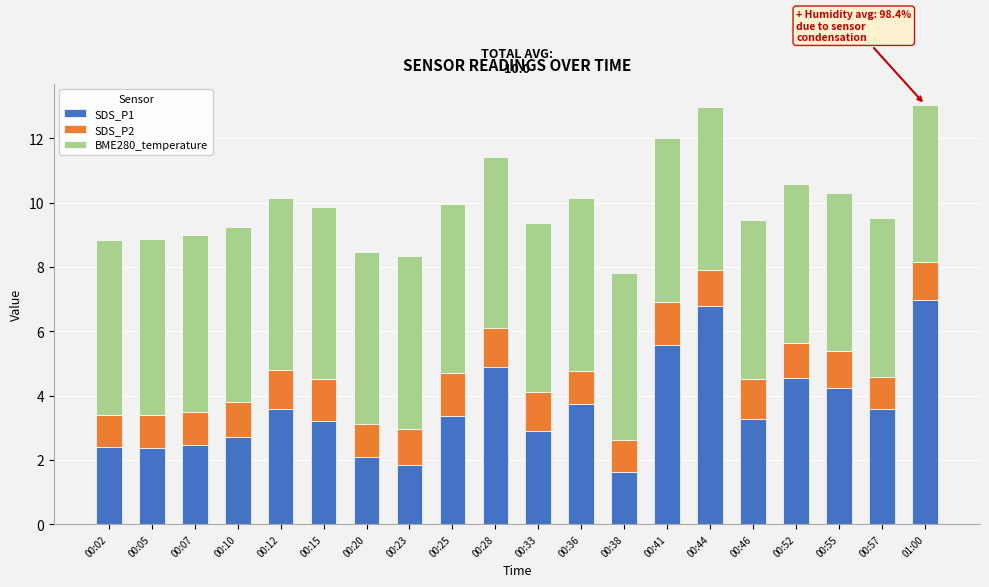

Count the number of data series in this chart.

3